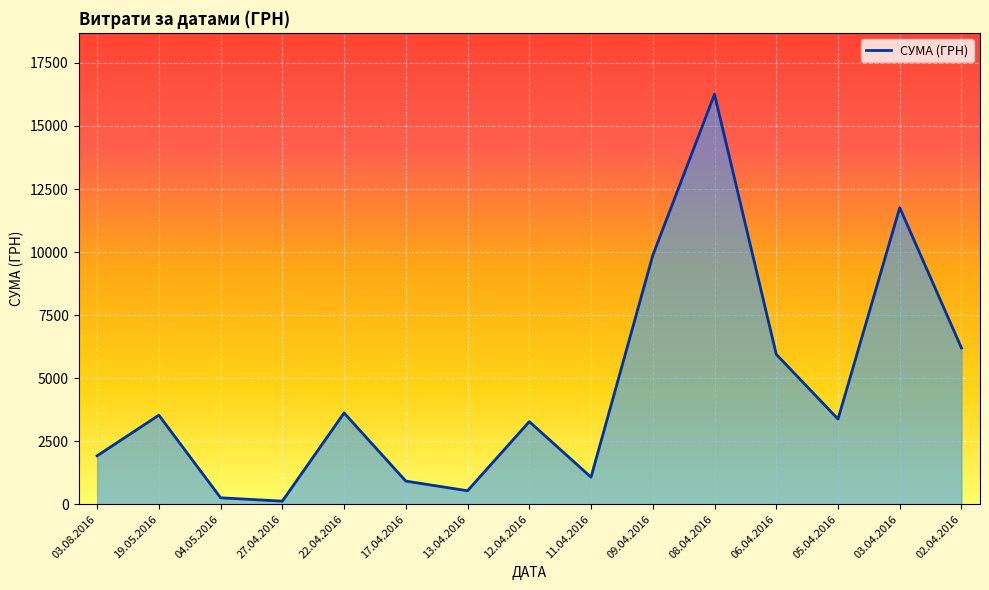

What is the change in value from 22.04.2016 to 11.04.2016?

-2547.1